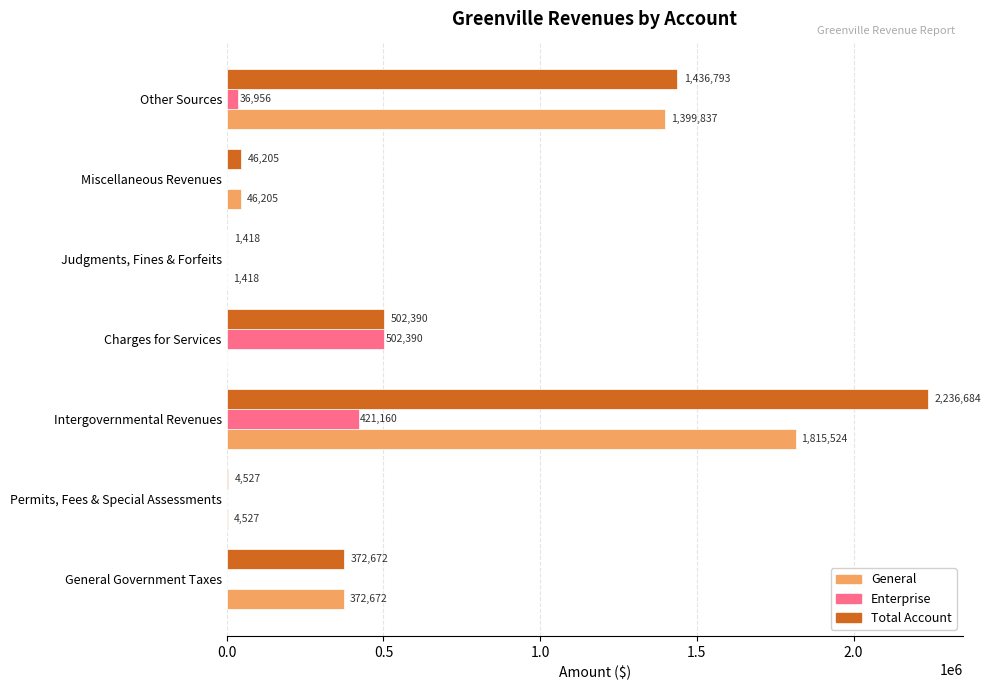

At which label is Enterprise closest to 251195?

Intergovernmental Revenues